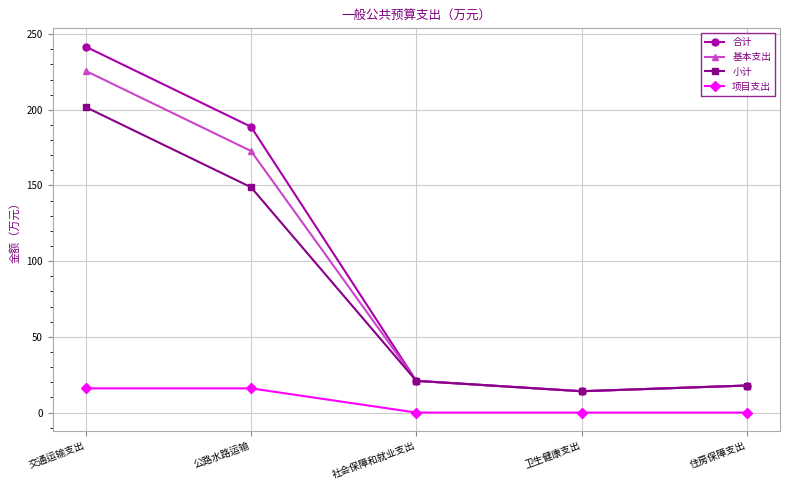

True or false: 小计 and 项目支出 cross at least once.

False